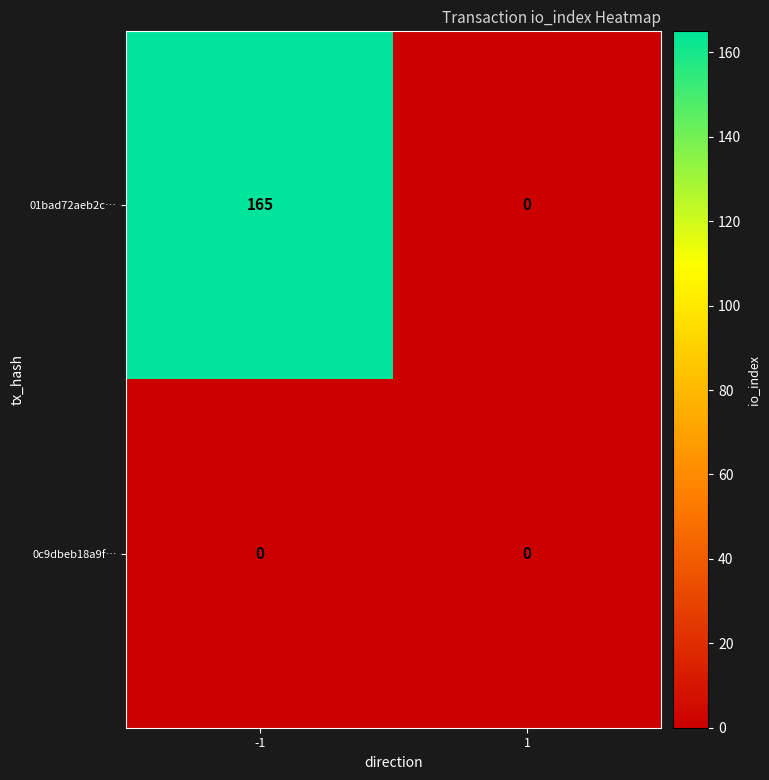

How many series are shown in this chart?

2